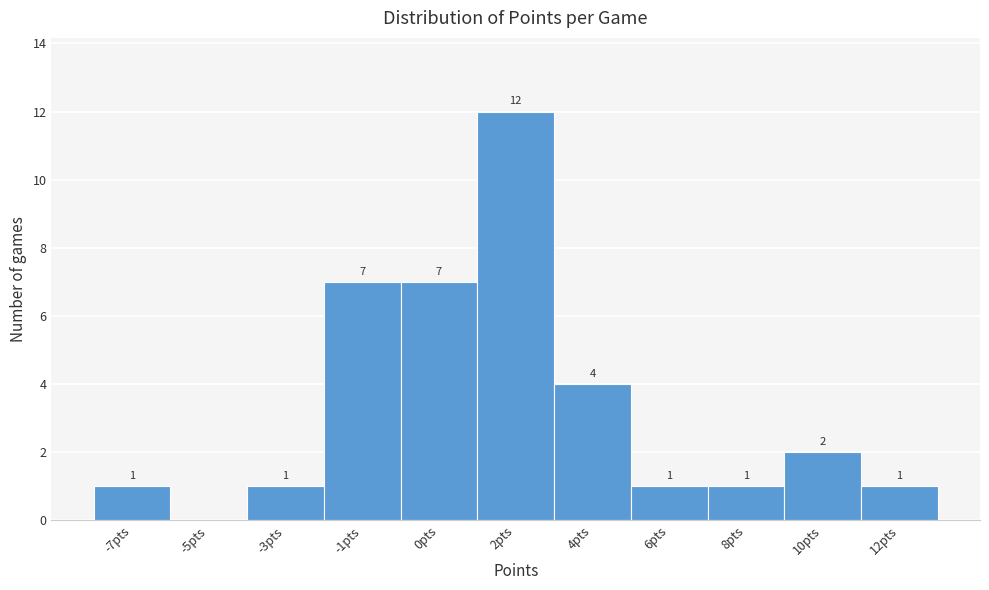

Reading right to left, list all the values displayed in this chart.

12pts=1	10pts=2	8pts=1	6pts=1	4pts=4	2pts=12	0pts=7	-1pts=7	-3pts=1	-5pts=0	-7pts=1